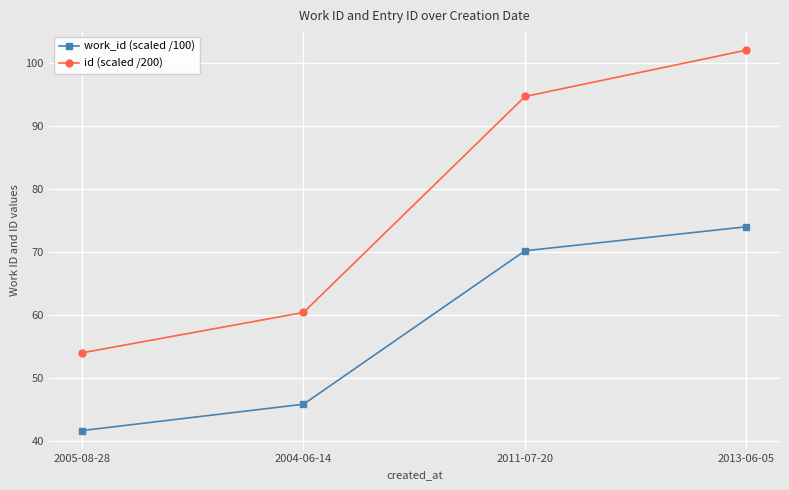

What is the label of the 1st point from the right?

2013-06-05